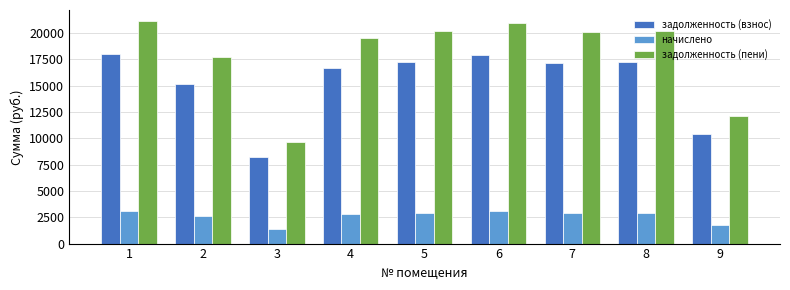

Between 5 and 9, which series saw the biggest shift?

задолженность (пени)